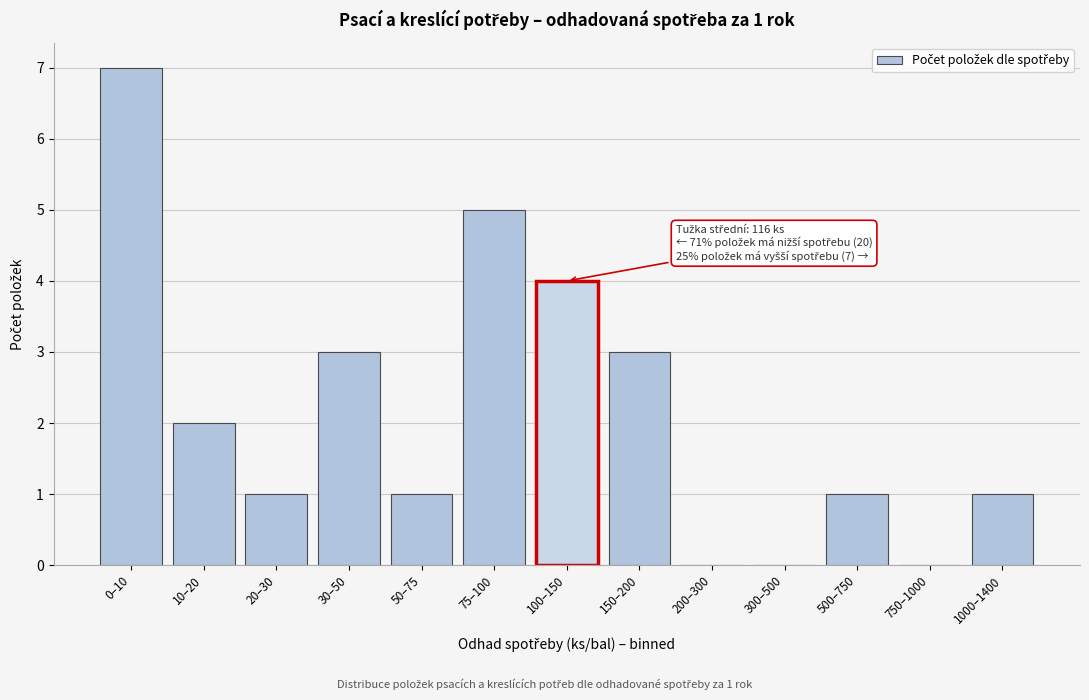

Reading left to right, list all the values displayed in this chart.

0–10=7	10–20=2	20–30=1	30–50=3	50–75=1	75–100=5	100–150=4	150–200=3	200–300=0	300–500=0	500–750=1	750–1000=0	1000–1400=1